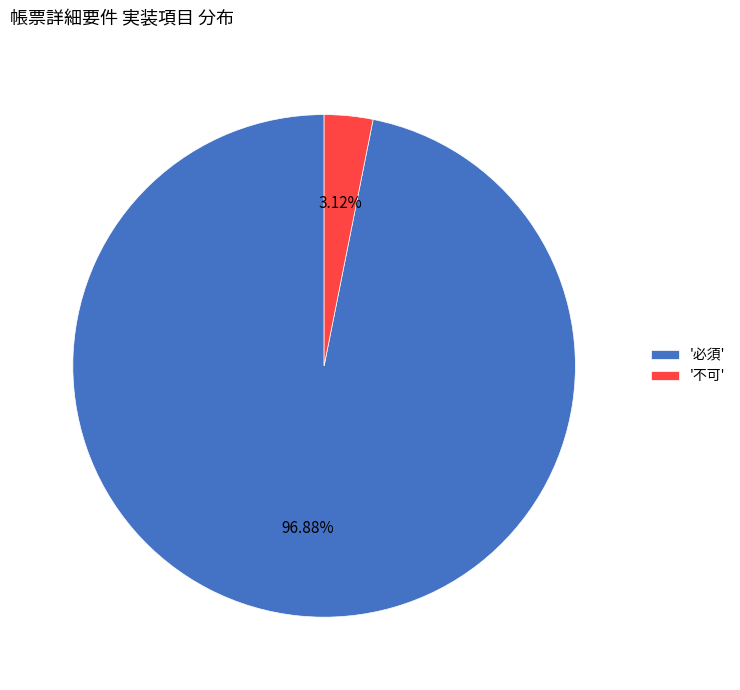

Is the sum of '不可' and '必須' greater than half?

Yes